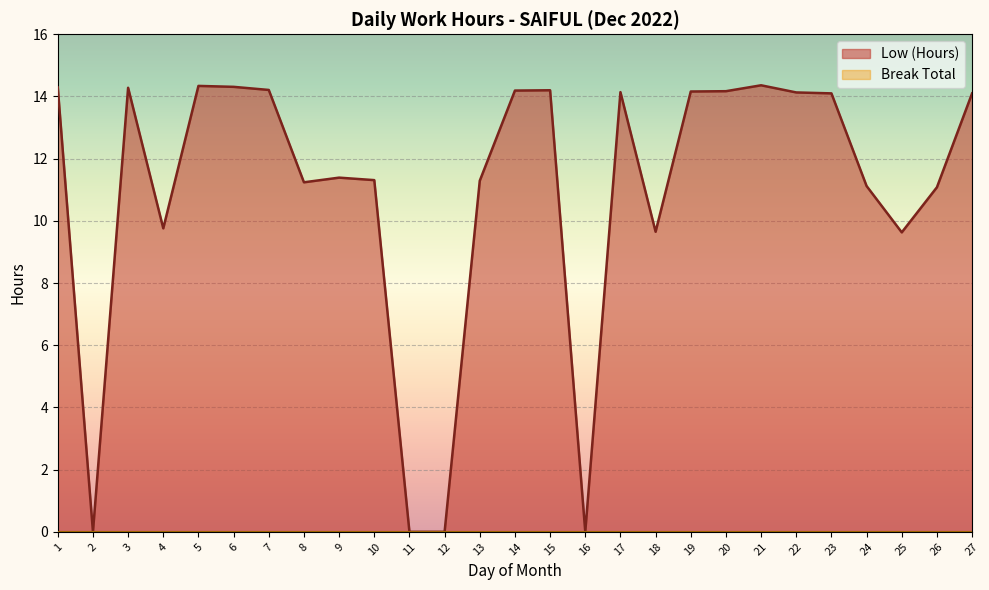

What is the ratio of the value at 27 to the value at 13?

1.2